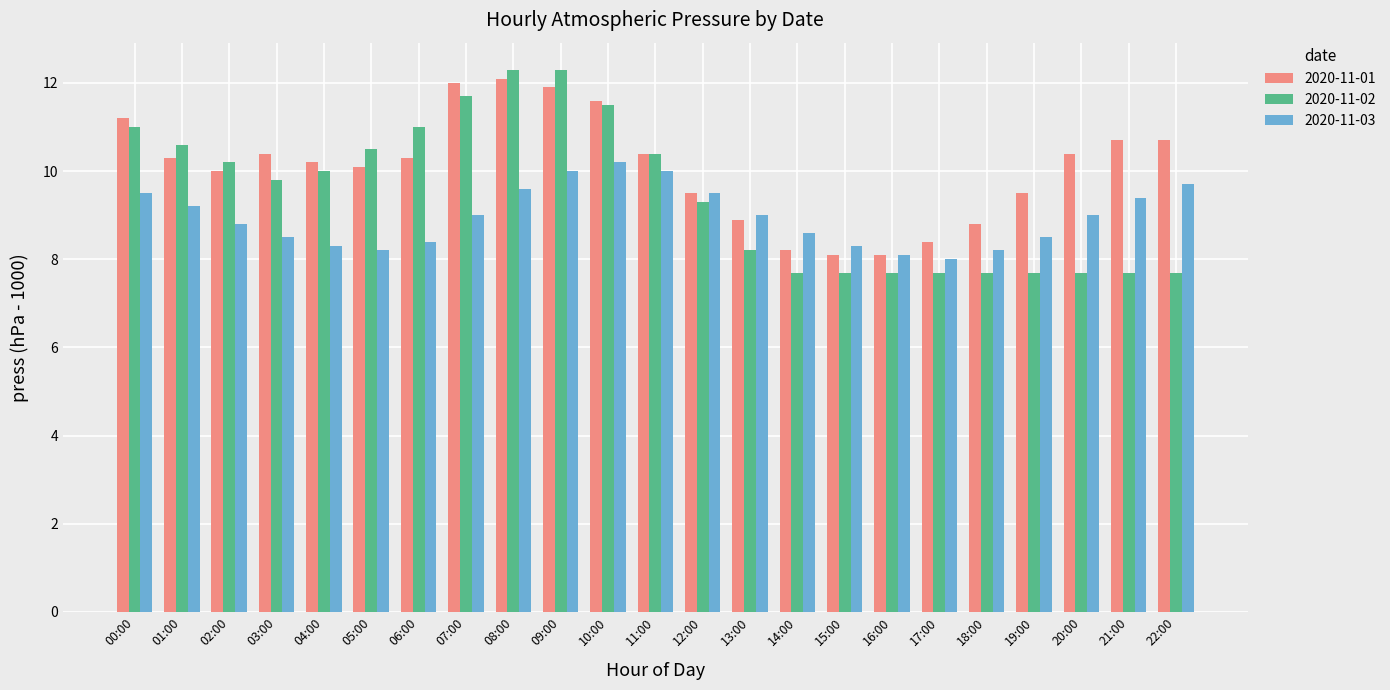

Where does the 2020-11-02 series first go above 9?

00:00